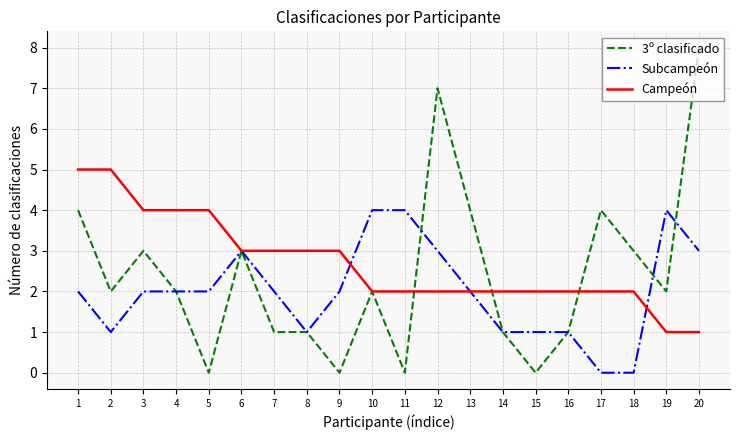

What is the spread (max minus min) of values at 16?

1